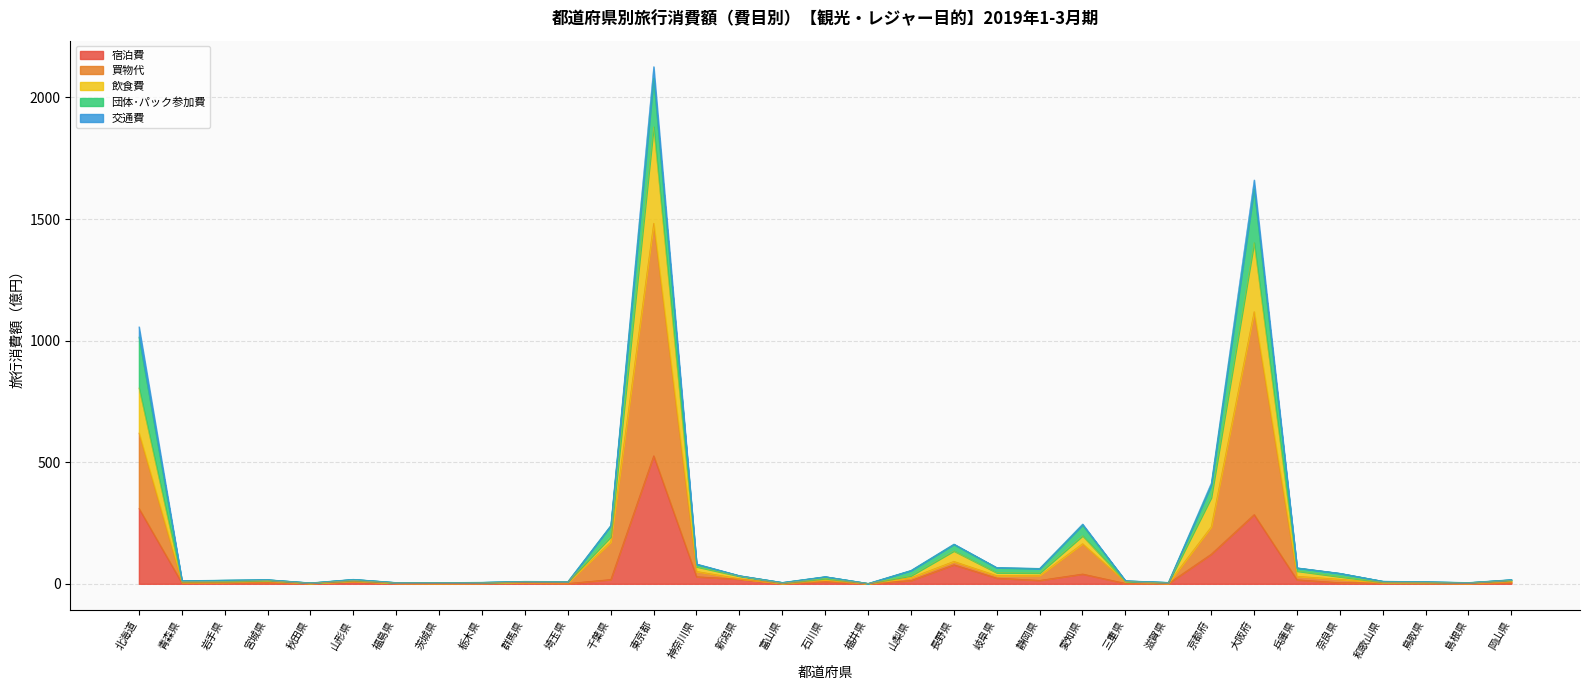

Which label corresponds to the smallest value in the chart?

福井県